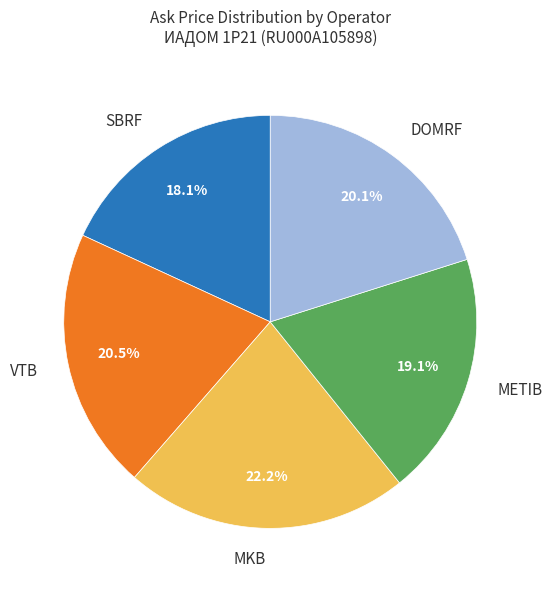

To the nearest percent, what is the combined percentage of MKB and VTB?

43%